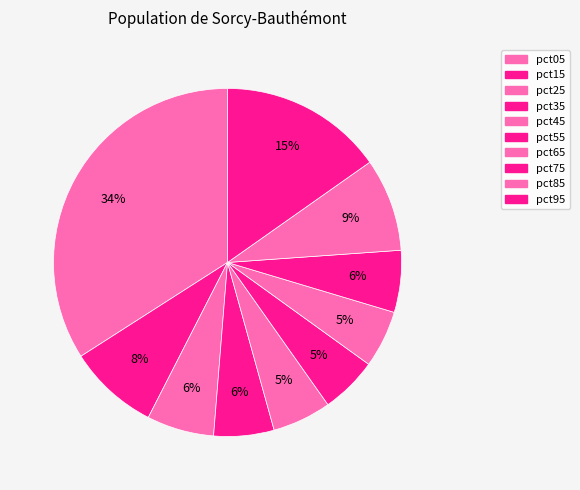

How many segments does this pie chart have?

10